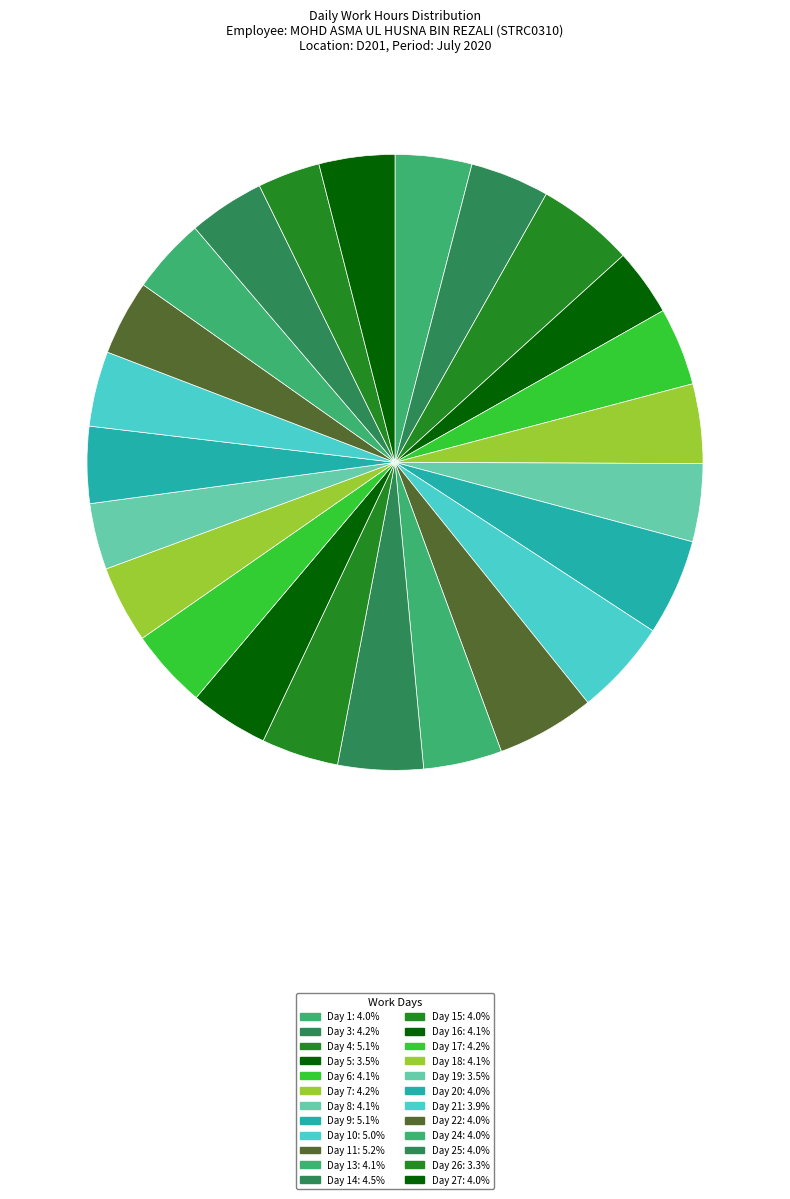

Count the number of slices in the pie.

24